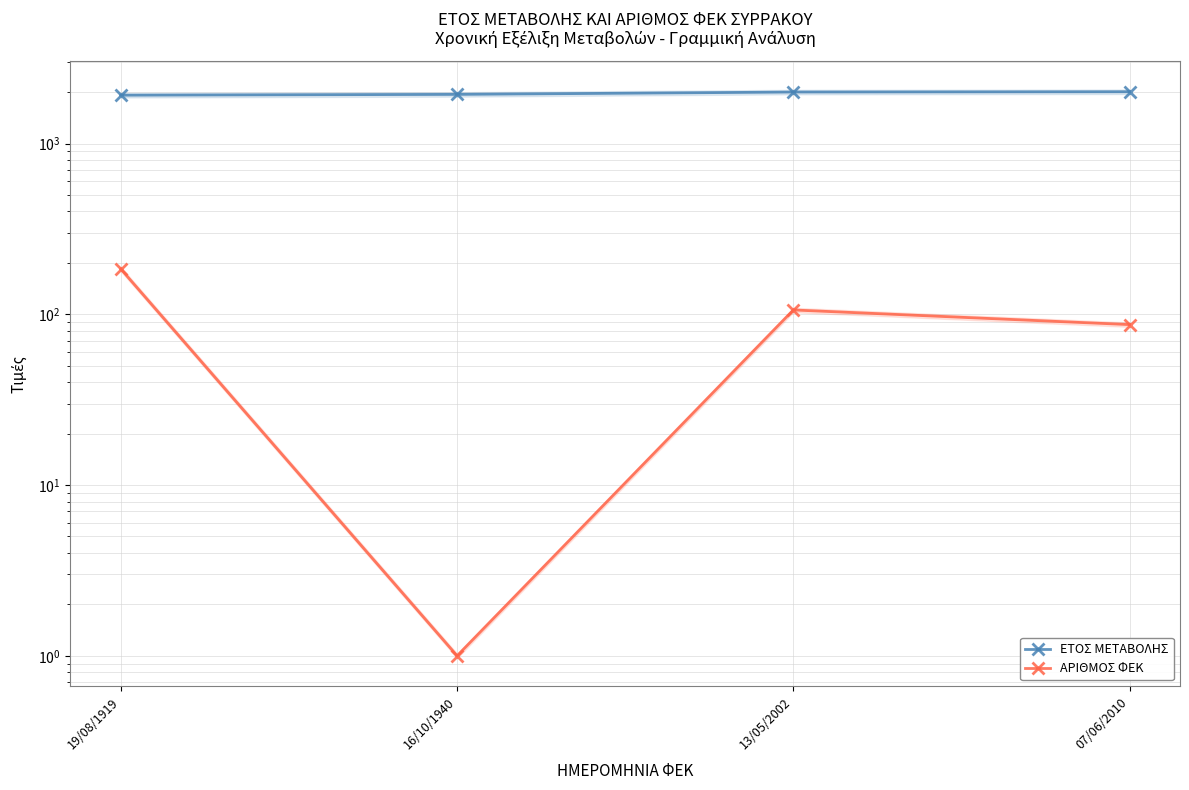

Where does the ΕΤΟΣ ΜΕΤΑΒΟΛΗΣ series first go above 2002?

07/06/2010